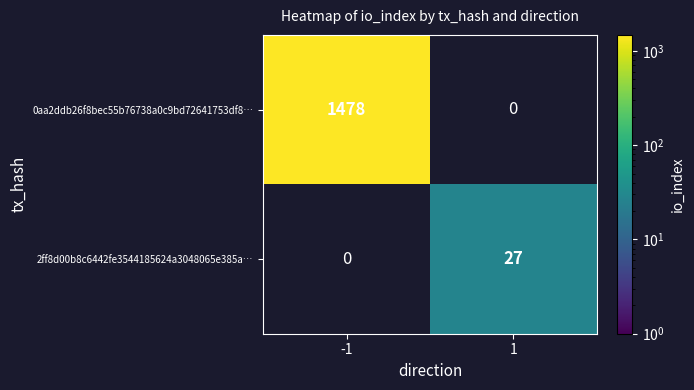

At how many categories does at least one series exceed 1254?

1